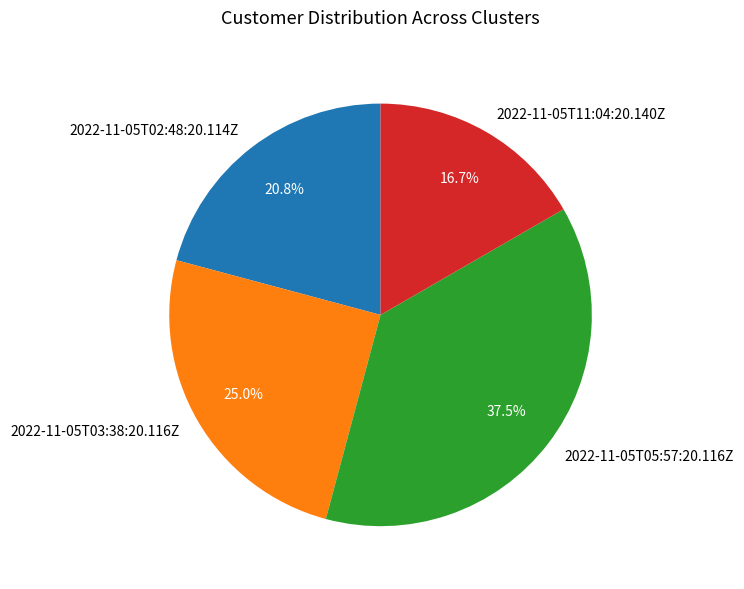

Rank the categories by value from highest to lowest.

2022-11-05T05:57:20.116Z, 2022-11-05T03:38:20.116Z, 2022-11-05T02:48:20.114Z, 2022-11-05T11:04:20.140Z